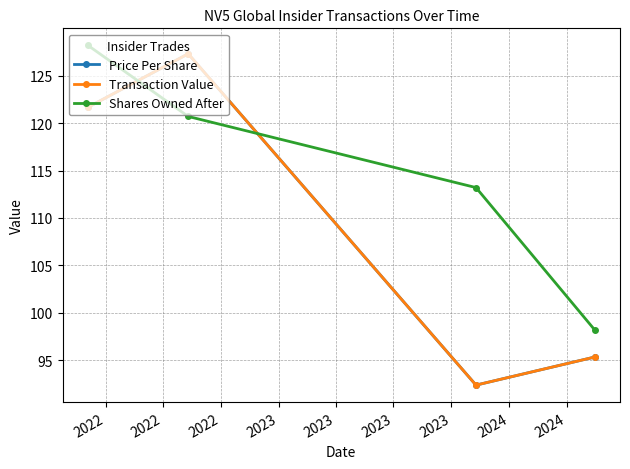

How many lines are shown in the chart?

3